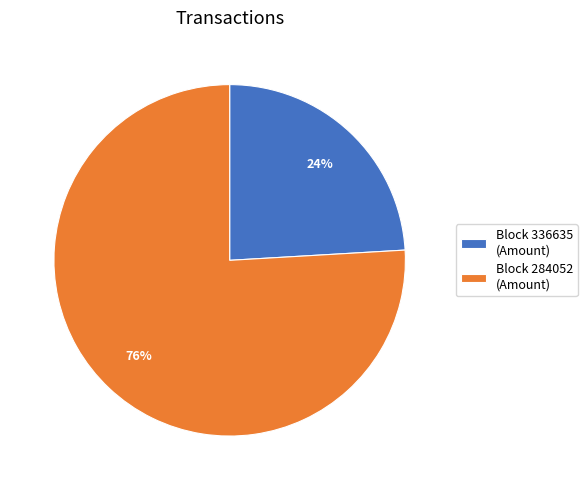

What is the smallest slice in the pie chart?

Block 336635 (Amount)